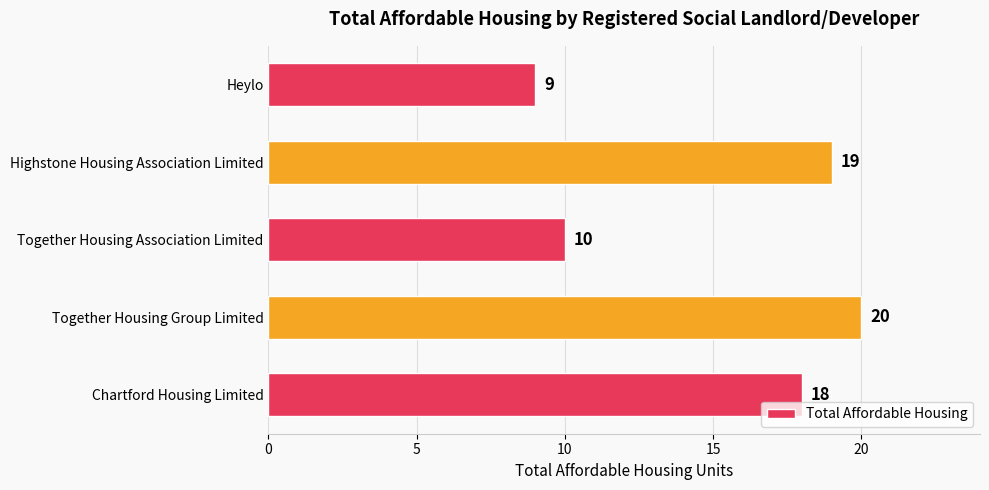

Is it true that the value at Highstone Housing Association Limited is 32?

False